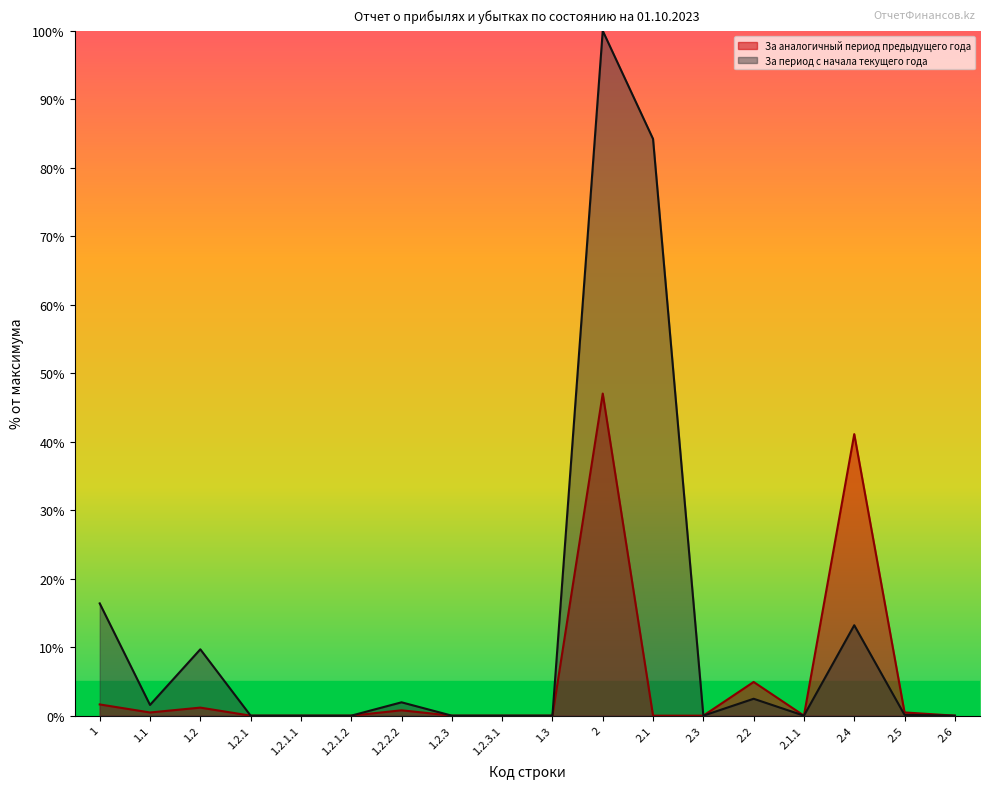

Rank the categories by За аналогичный период предыдущего года value from lowest to highest.

1.2.1, 1.2.1.1, 1.2.1.2, 1.2.3, 1.2.3.1, 1.3, 2.1, 2.3, 2.1.1, 2.6, 1.1, 2.5, 1.2.2.2, 1.2, 1, 2.2, 2.4, 2